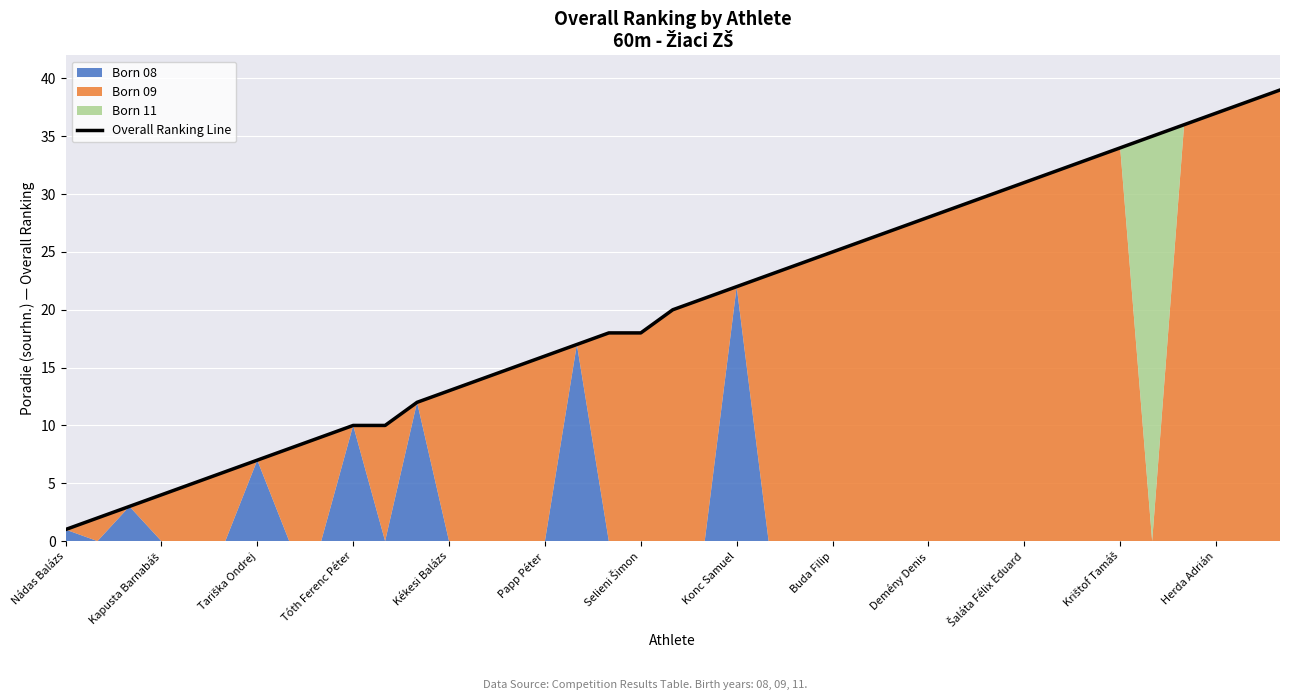

Is it true that the value at 25 is 37?

False